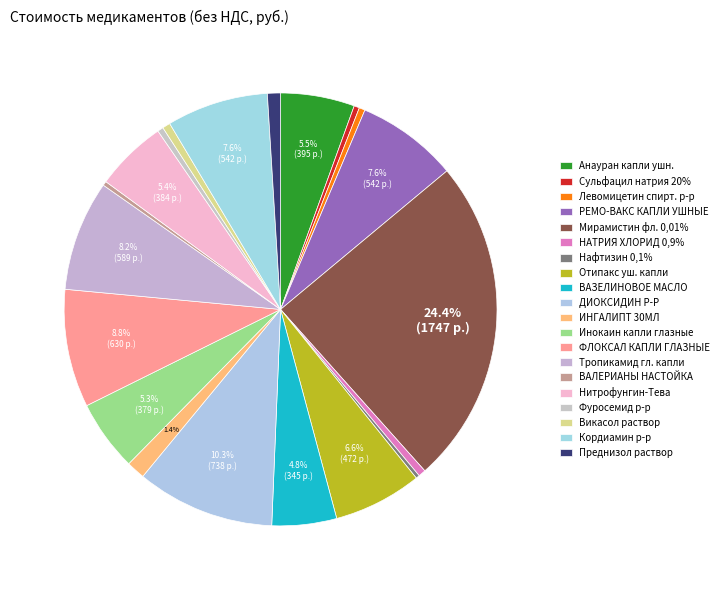

To the nearest percent, what portion does ДИОКСИДИН Р-Р represent?

10%